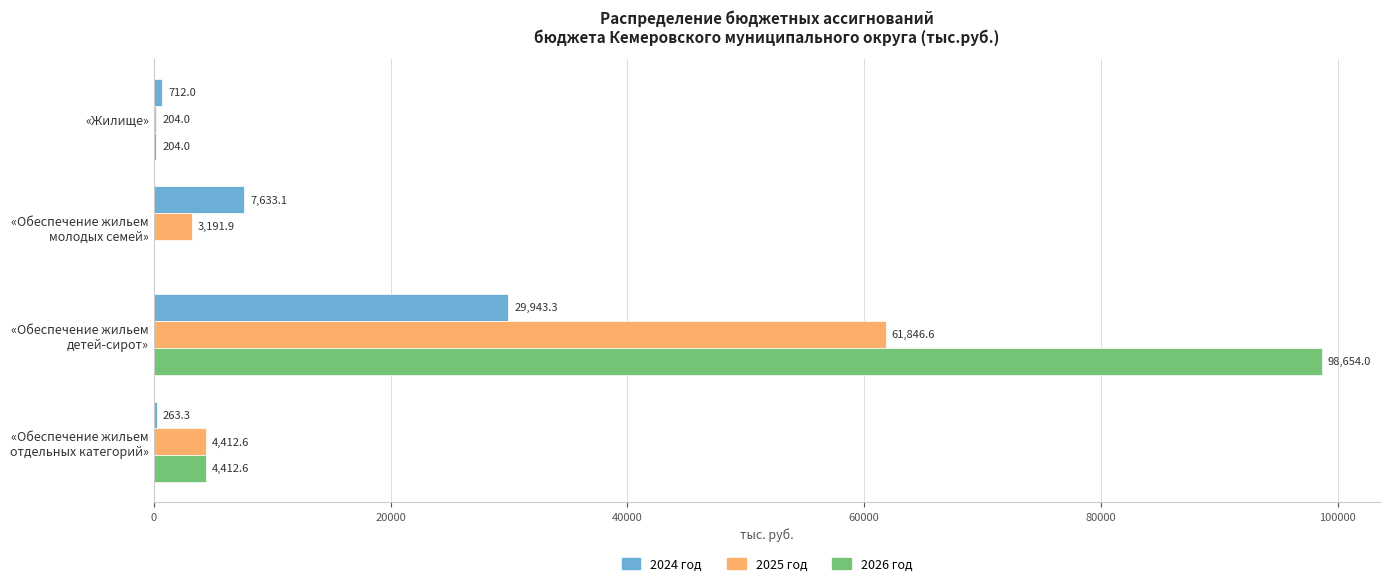

Which series has the largest total across all categories?

2026 год